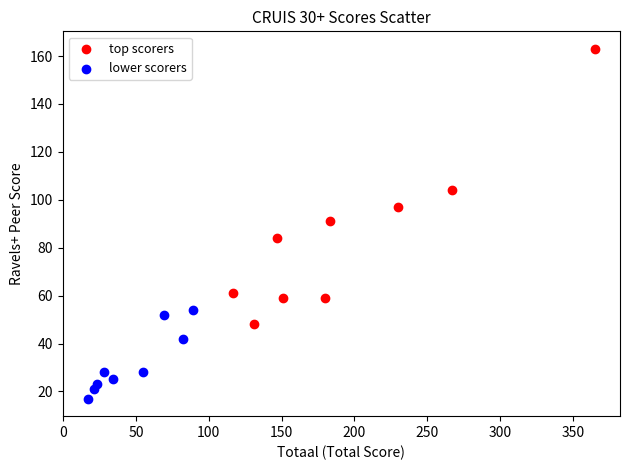

Which series contains the highest Y value?

top scorers